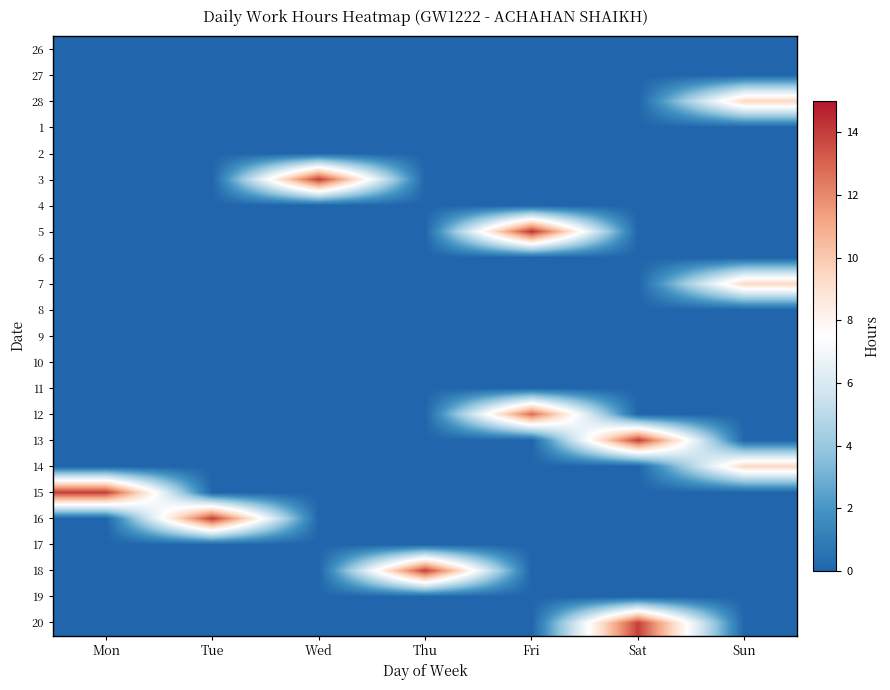

At Sat, list the series in order from largest to smallest.

13, 20, 26, 27, 28, 1, 2, 3, 4, 5, 6, 7, 8, 9, 10, 11, 12, 14, 15, 16, 17, 18, 19